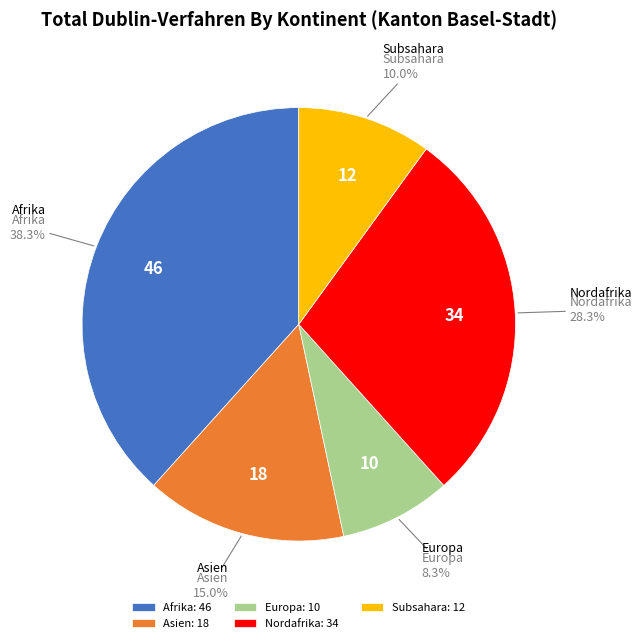

Is there a majority slice in this chart?

No